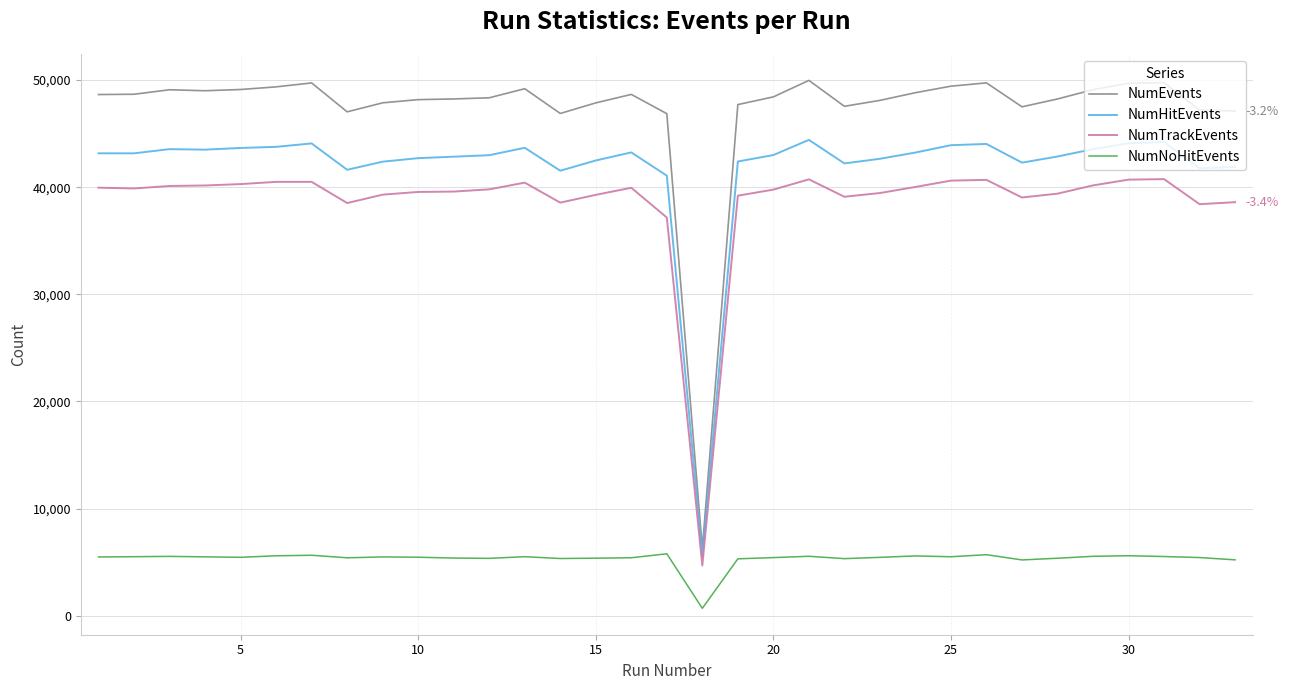

Which series has the largest total across all categories?

NumEvents